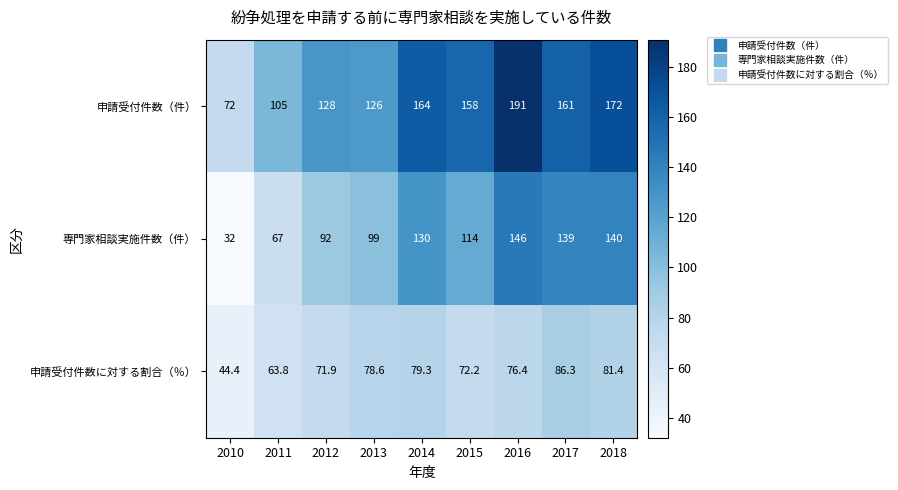

Reading left to right, extract all data points from this chart.

申請受付件数（件）: 2010=72.0	2011=105.0	2012=128.0	2013=126.0	2014=164.0	2015=158.0	2016=191.0	2017=161.0	2018=172.0
専門家相談実施件数（件）: 2010=32.0	2011=67.0	2012=92.0	2013=99.0	2014=130.0	2015=114.0	2016=146.0	2017=139.0	2018=140.0
申請受付件数に対する割合（％）: 2010=44.4	2011=63.8	2012=71.9	2013=78.6	2014=79.3	2015=72.2	2016=76.4	2017=86.3	2018=81.4